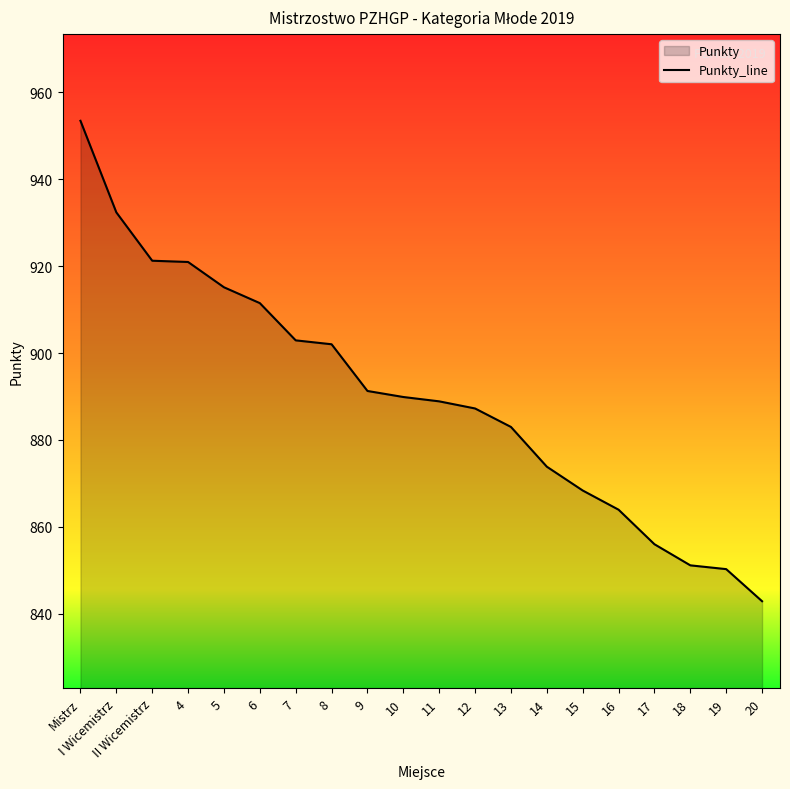

Rank the categories by value from highest to lowest.

Mistrz, I Wicemistrz, II Wicemistrz, 4, 5, 6, 7, 8, 9, 10, 11, 12, 13, 14, 15, 16, 17, 18, 19, 20